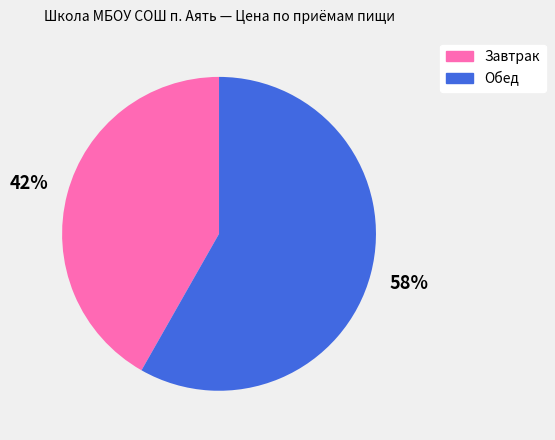

Which slice represents more than half of the pie?

Обед